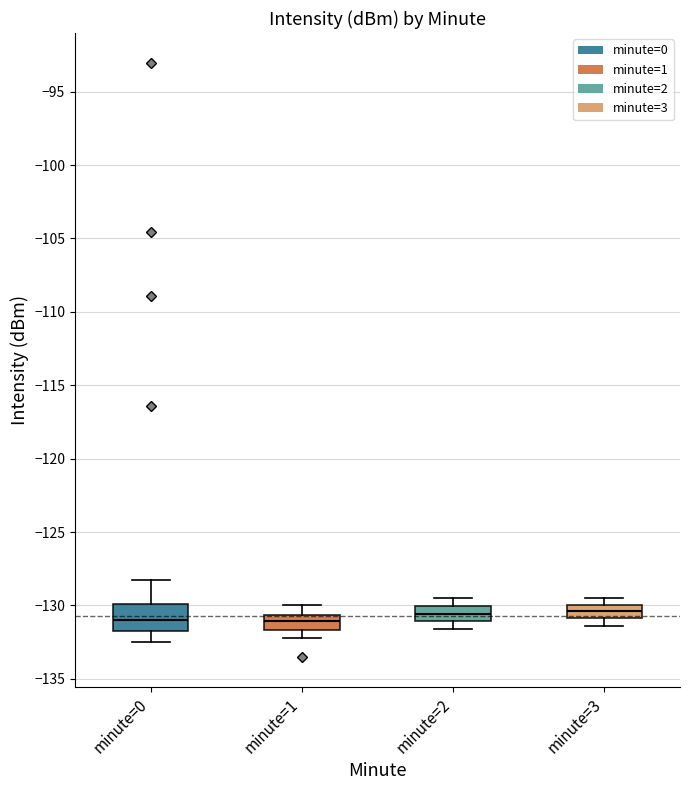

Reading left to right, read every box against the y-axis: the position of its median line, the range the box covers, and the ends of its whiskers. The values are not printed on the chart, so give them approximately, as read against the axis.

minute=0: median -131.0, box -131.5 to -130.0, whiskers -132.5 to -128.5
minute=1: median -131.0, box -131.5 to -130.5, whiskers -132.0 to -130.0
minute=2: median -130.5, box -131.0 to -130.0, whiskers -131.5 to -129.5
minute=3: median -130.5, box -131.0 to -130.0, whiskers -131.5 to -129.5